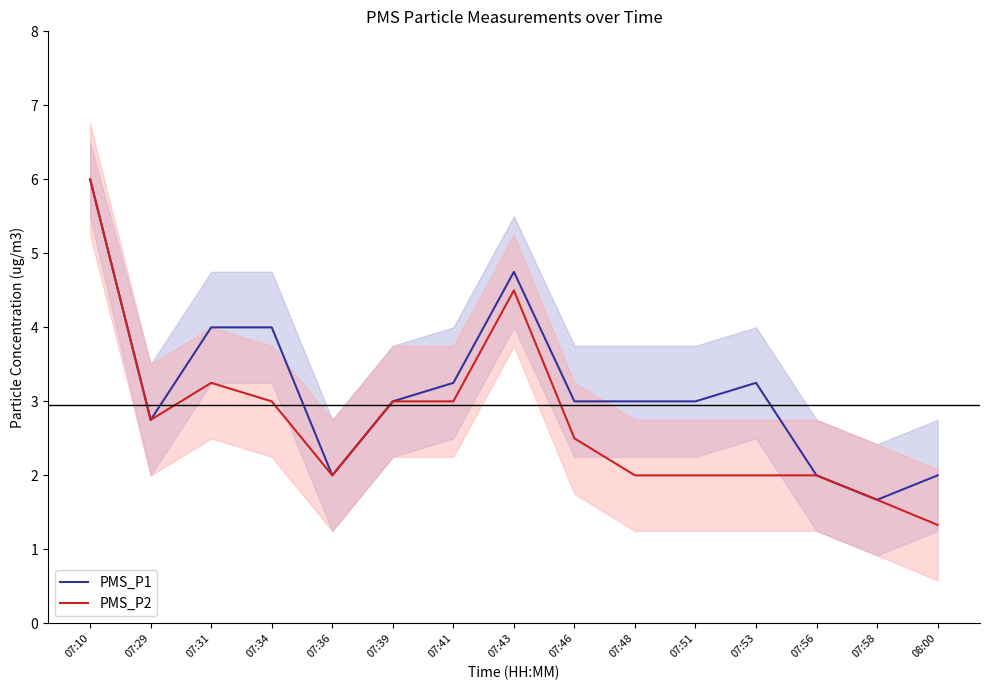

What are all the series names shown in the legend?

PMS_P1, PMS_P2